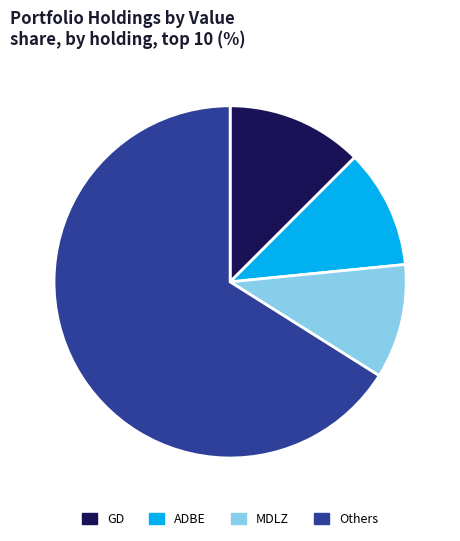

Do Others and ADBE together represent more than half of the pie?

Yes